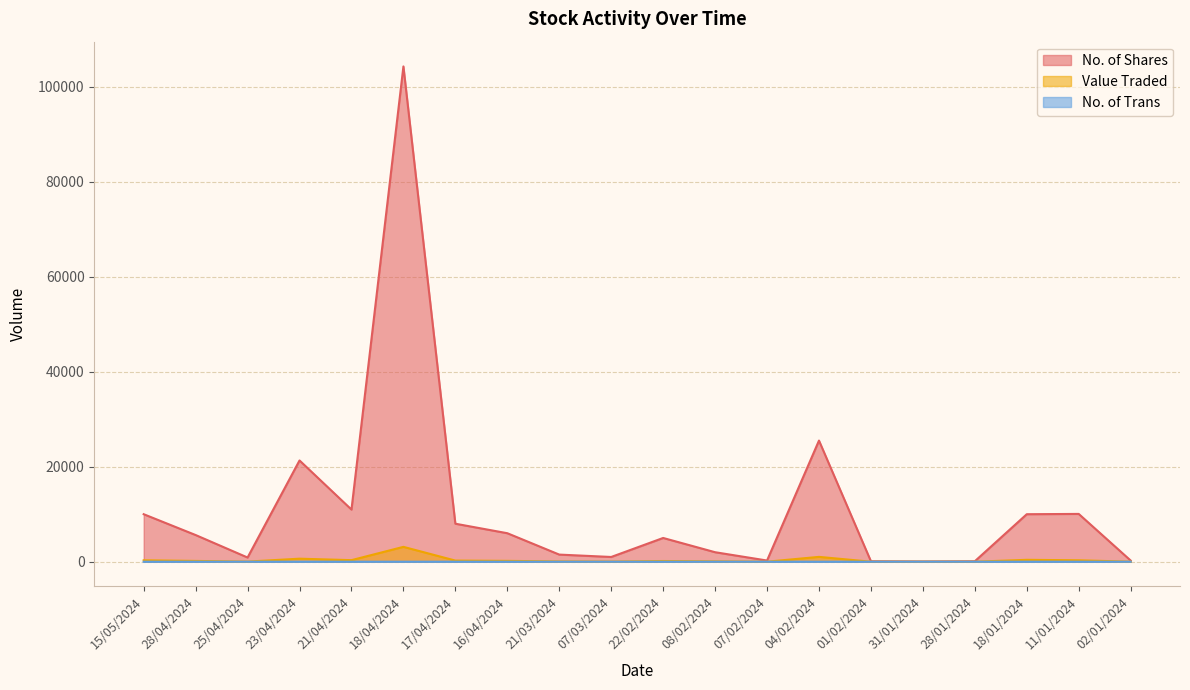

Rank the categories by Value Traded value from lowest to highest.

31/01/2024, 01/02/2024, 28/01/2024, 07/02/2024, 02/01/2024, 25/04/2024, 07/03/2024, 21/03/2024, 08/02/2024, 22/02/2024, 28/04/2024, 16/04/2024, 17/04/2024, 15/05/2024, 11/01/2024, 21/04/2024, 18/01/2024, 23/04/2024, 04/02/2024, 18/04/2024